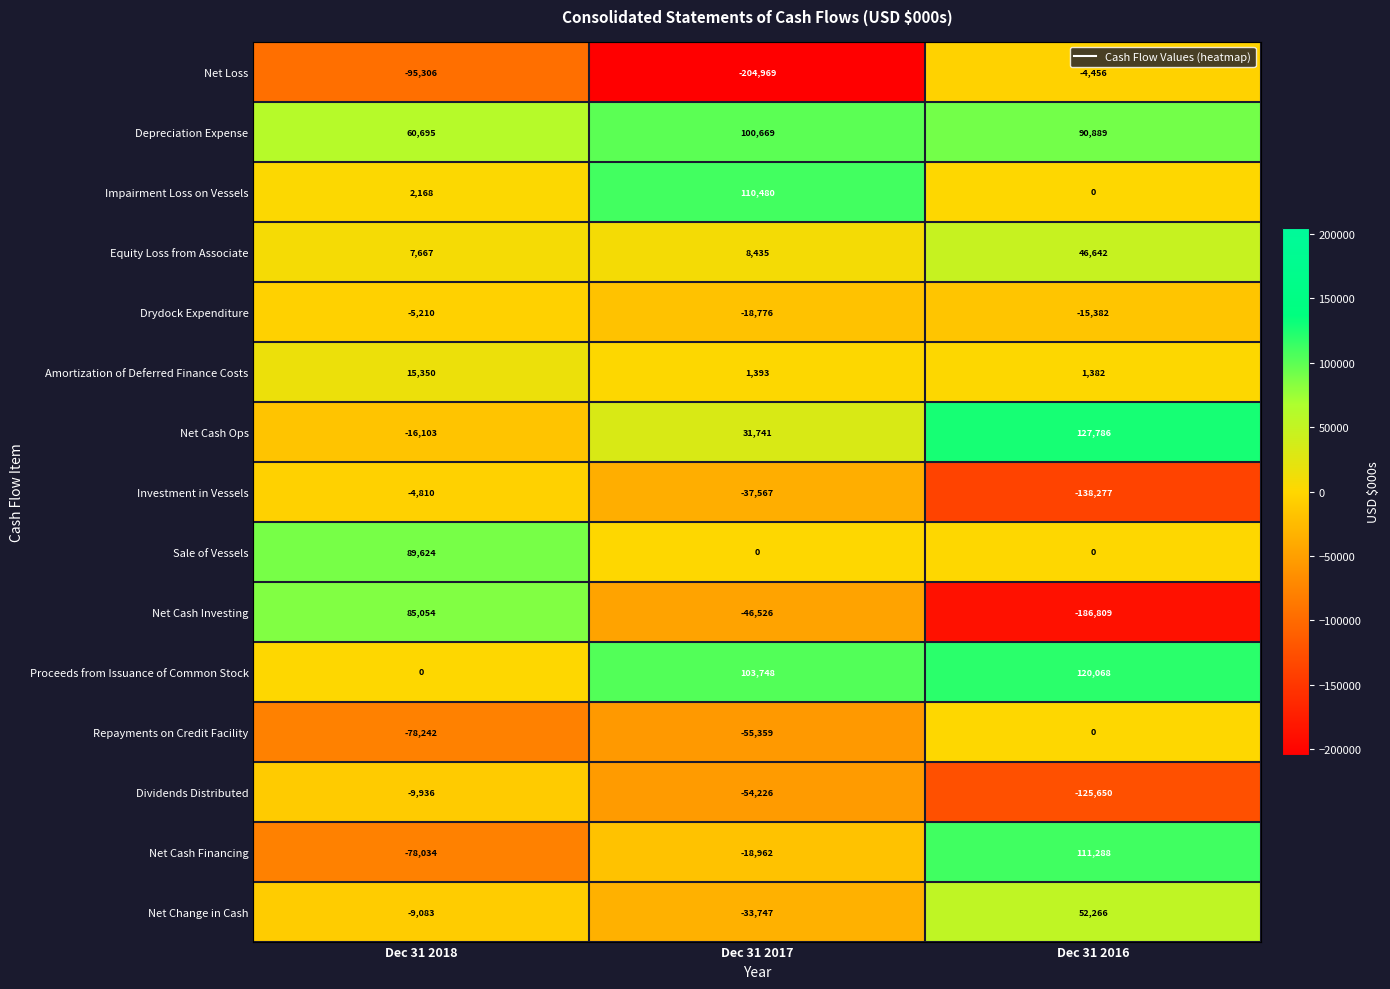

What is the minimum value shown in the chart?

-204969